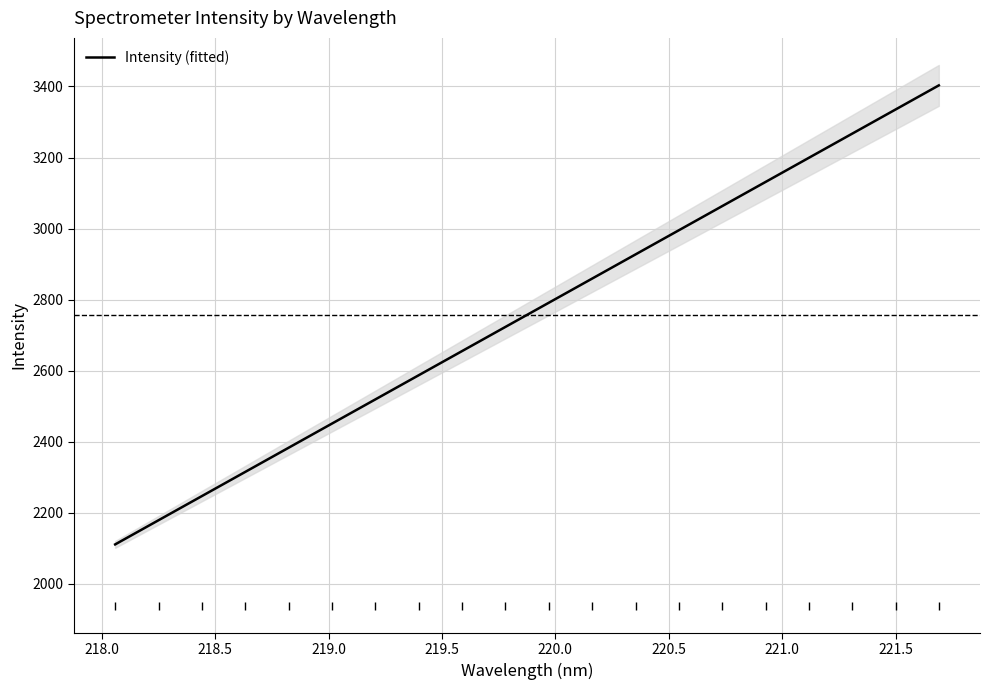

What is the sum of all values?

55145.6